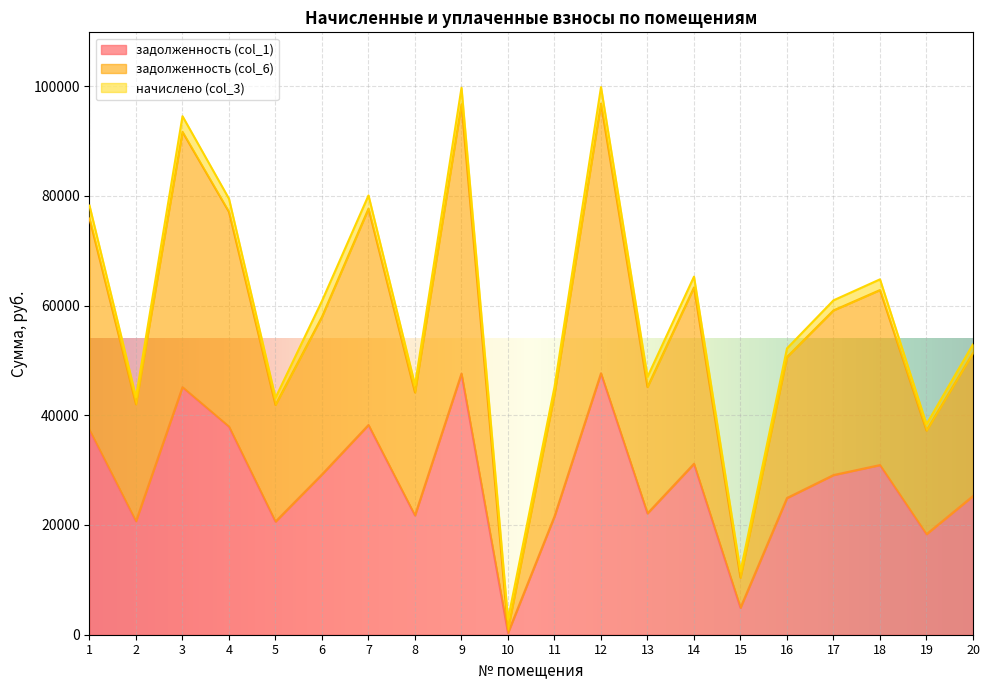

What are all the series names shown in the legend?

задолженность (col_1), задолженность (col_6), начислено (col_3)